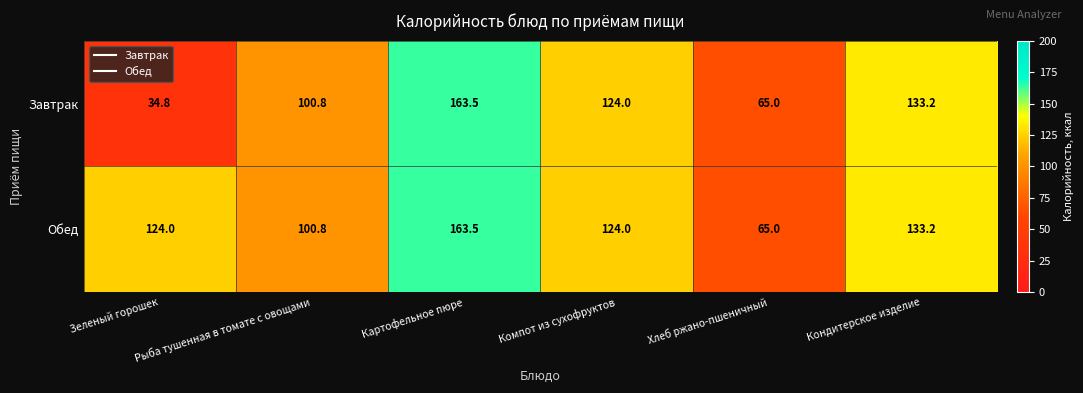

What is the sum of the Обед values at Компот из сухофруктов and Кондитерское изделие?

257.2